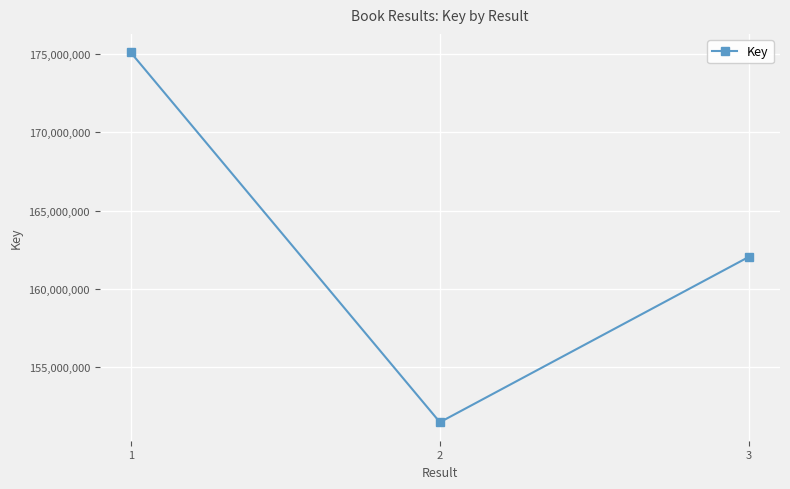

The chart shows a value of 162060546 at 3. True or false?

True